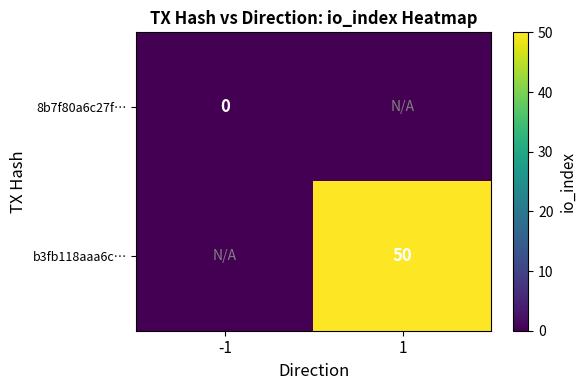

Is the value of 8b7f80a6c27f… at -1 greater than the value of b3fb118aaa6c… at 1?

No